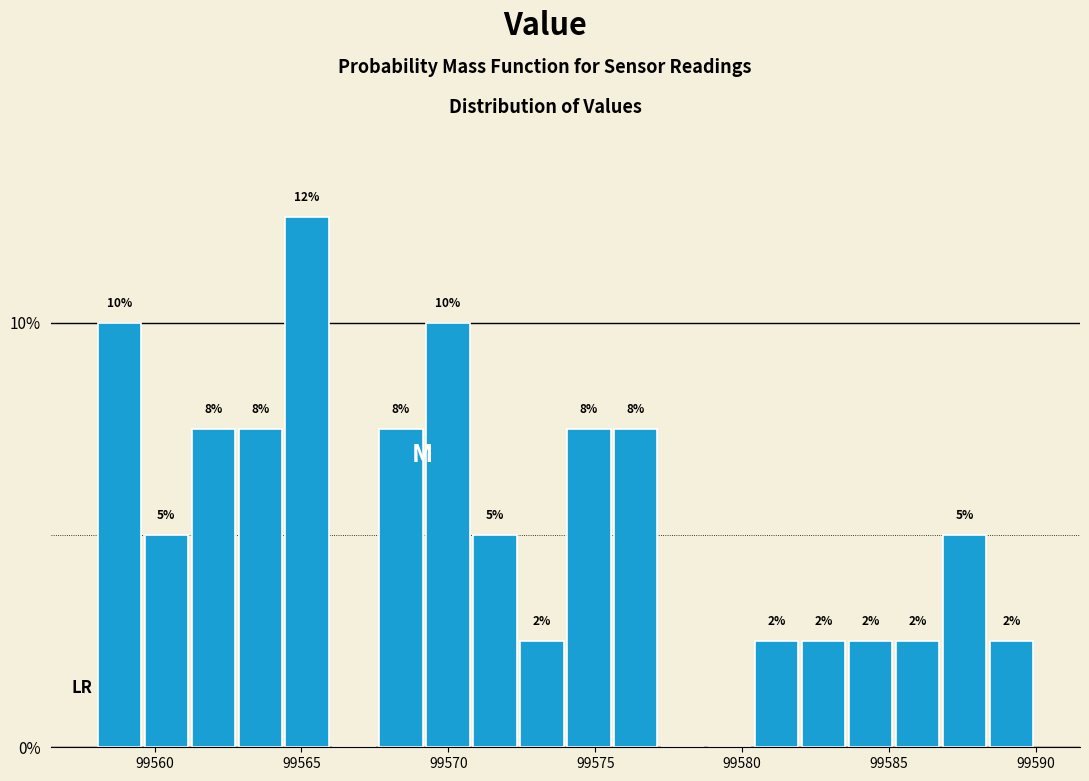

Read against the x-axis, roughly where is the centre of the tallest bar?

99565.0